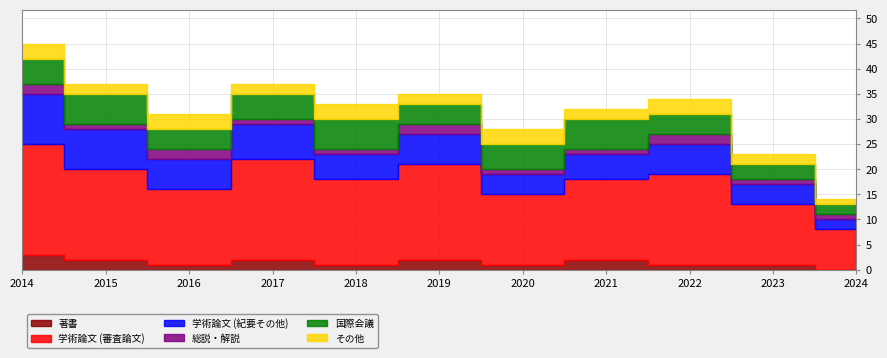

Which series has the largest total across all categories?

学術論文 (審査論文)